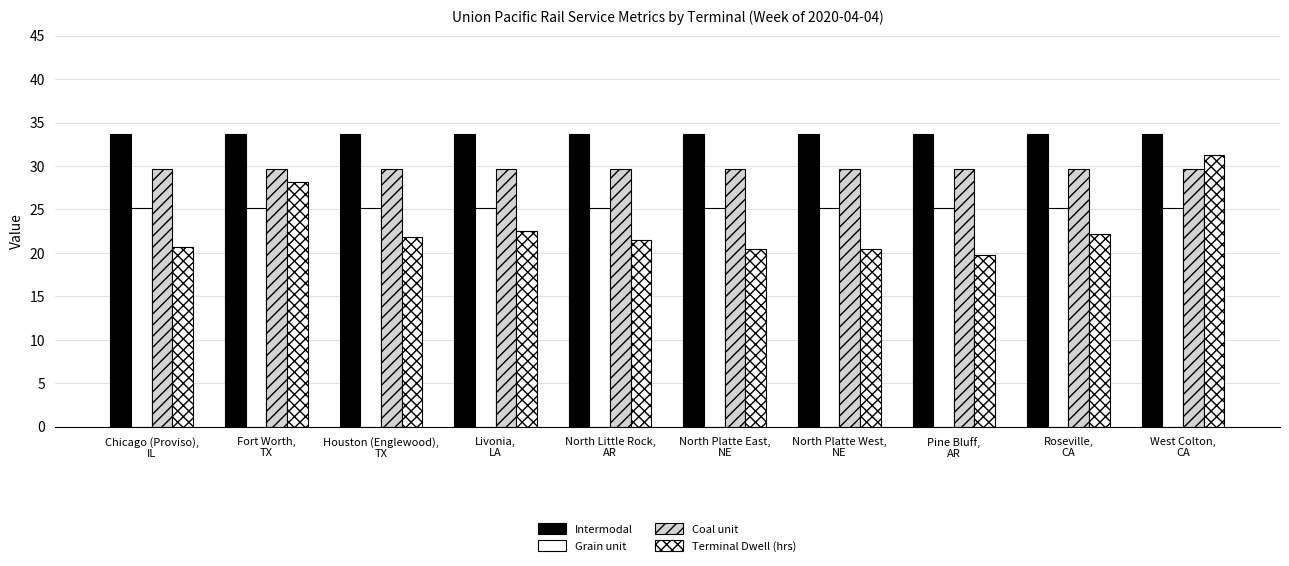

What is the minimum value for Coal unit?

29.6